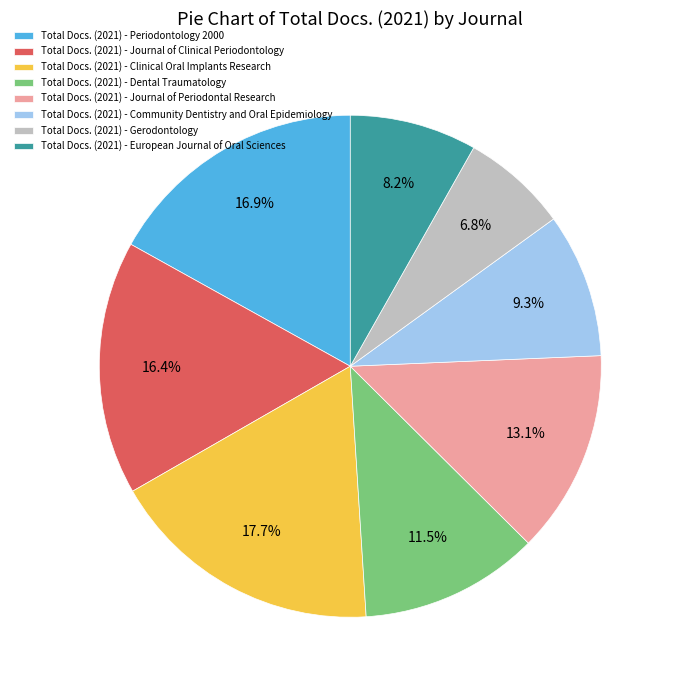

Does any single category account for the majority?

No